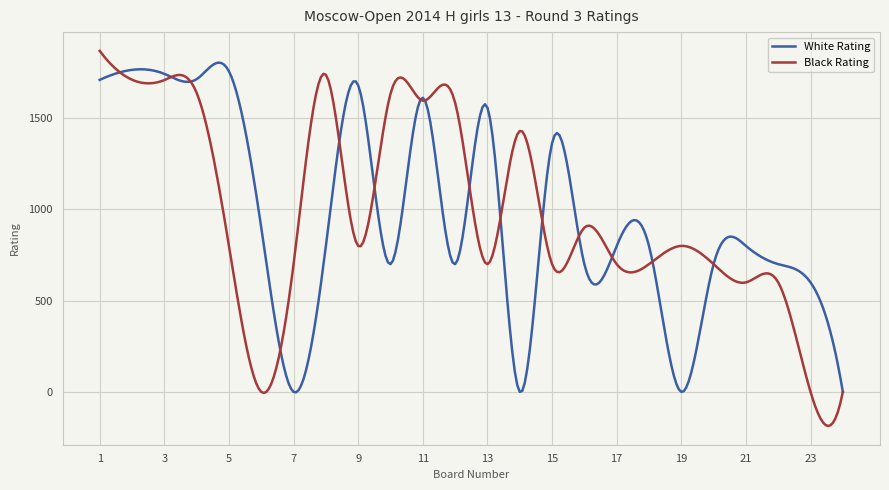

Which series has the widest spread of values?

Black Rating